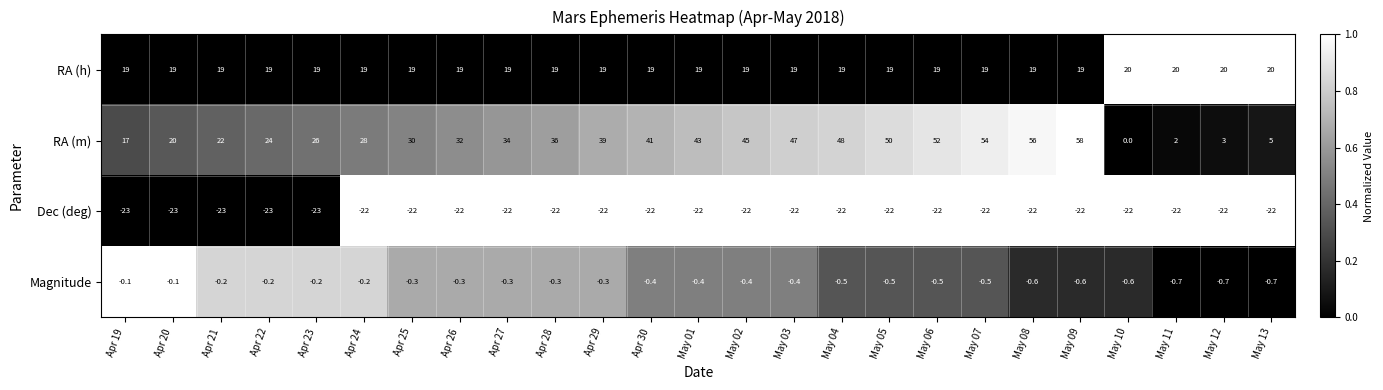

Which series has the widest spread of values?

RA (m)